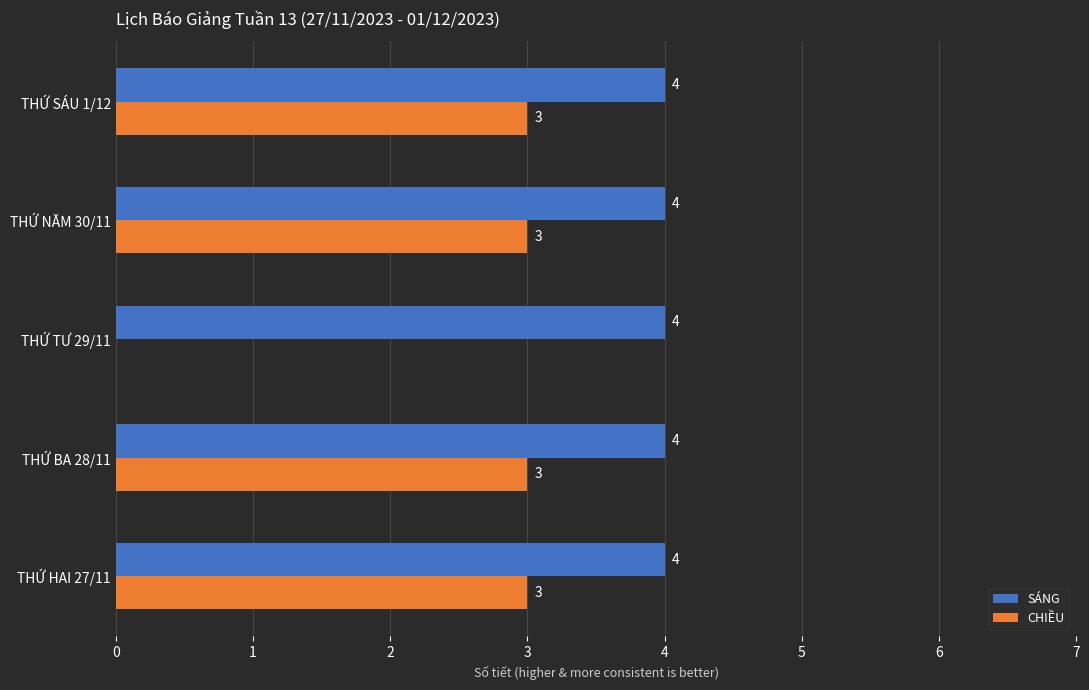

What is the sum of the CHIỀU values at THỨ SÁU 1/12 and THỨ NĂM 30/11?

6